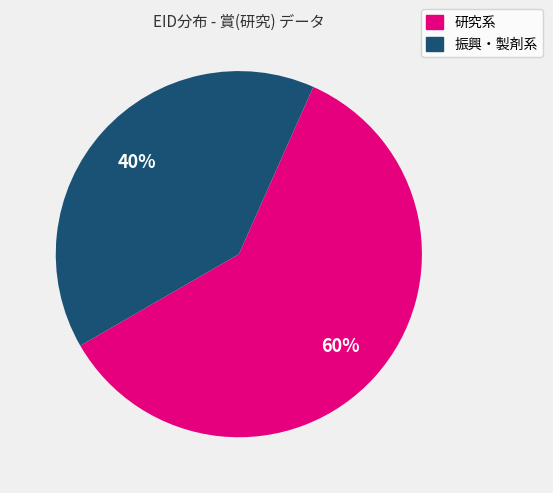

The 振興・製剤系 slice represents 40% of the pie. True or false?

True